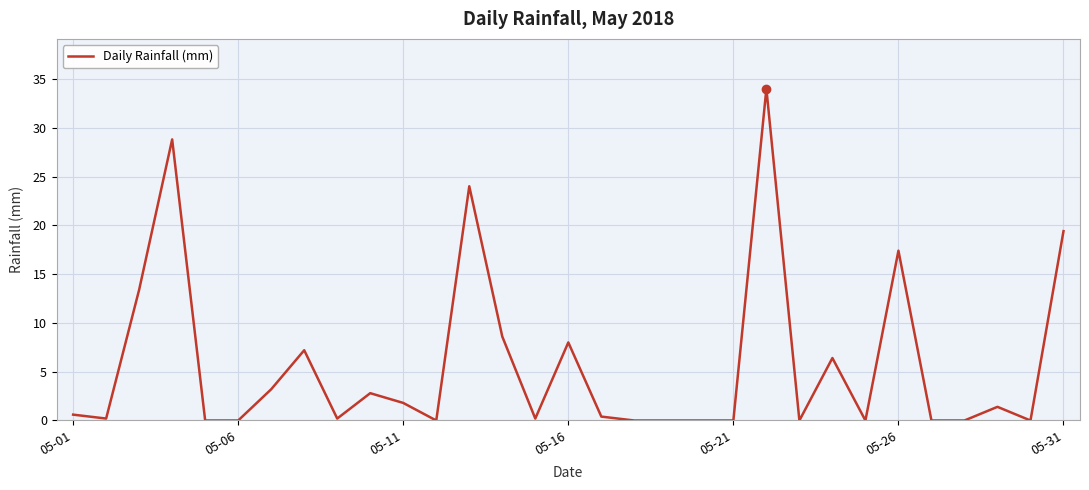

What is the difference between the maximum and minimum values?

34.0